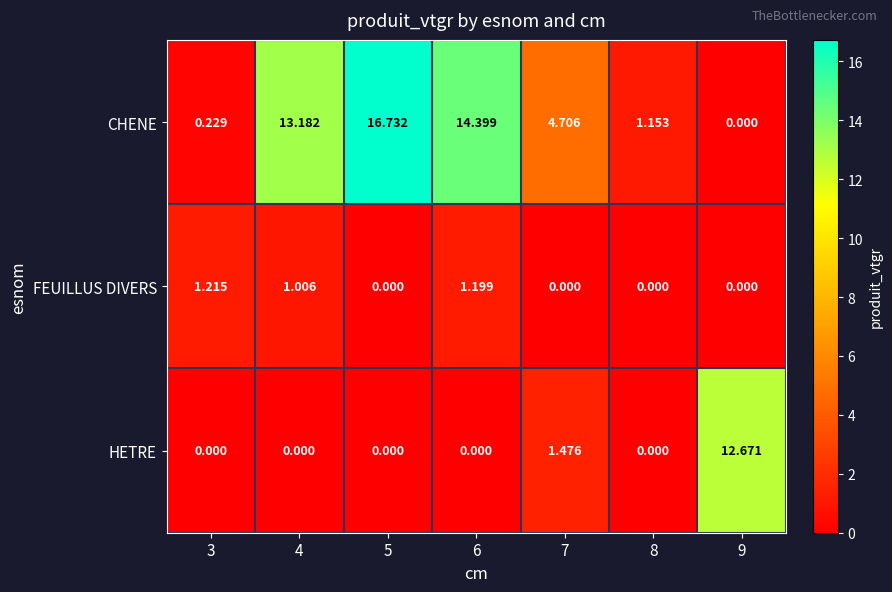

Rank the series by their average value, from lowest to highest.

FEUILLUS DIVERS, HETRE, CHENE